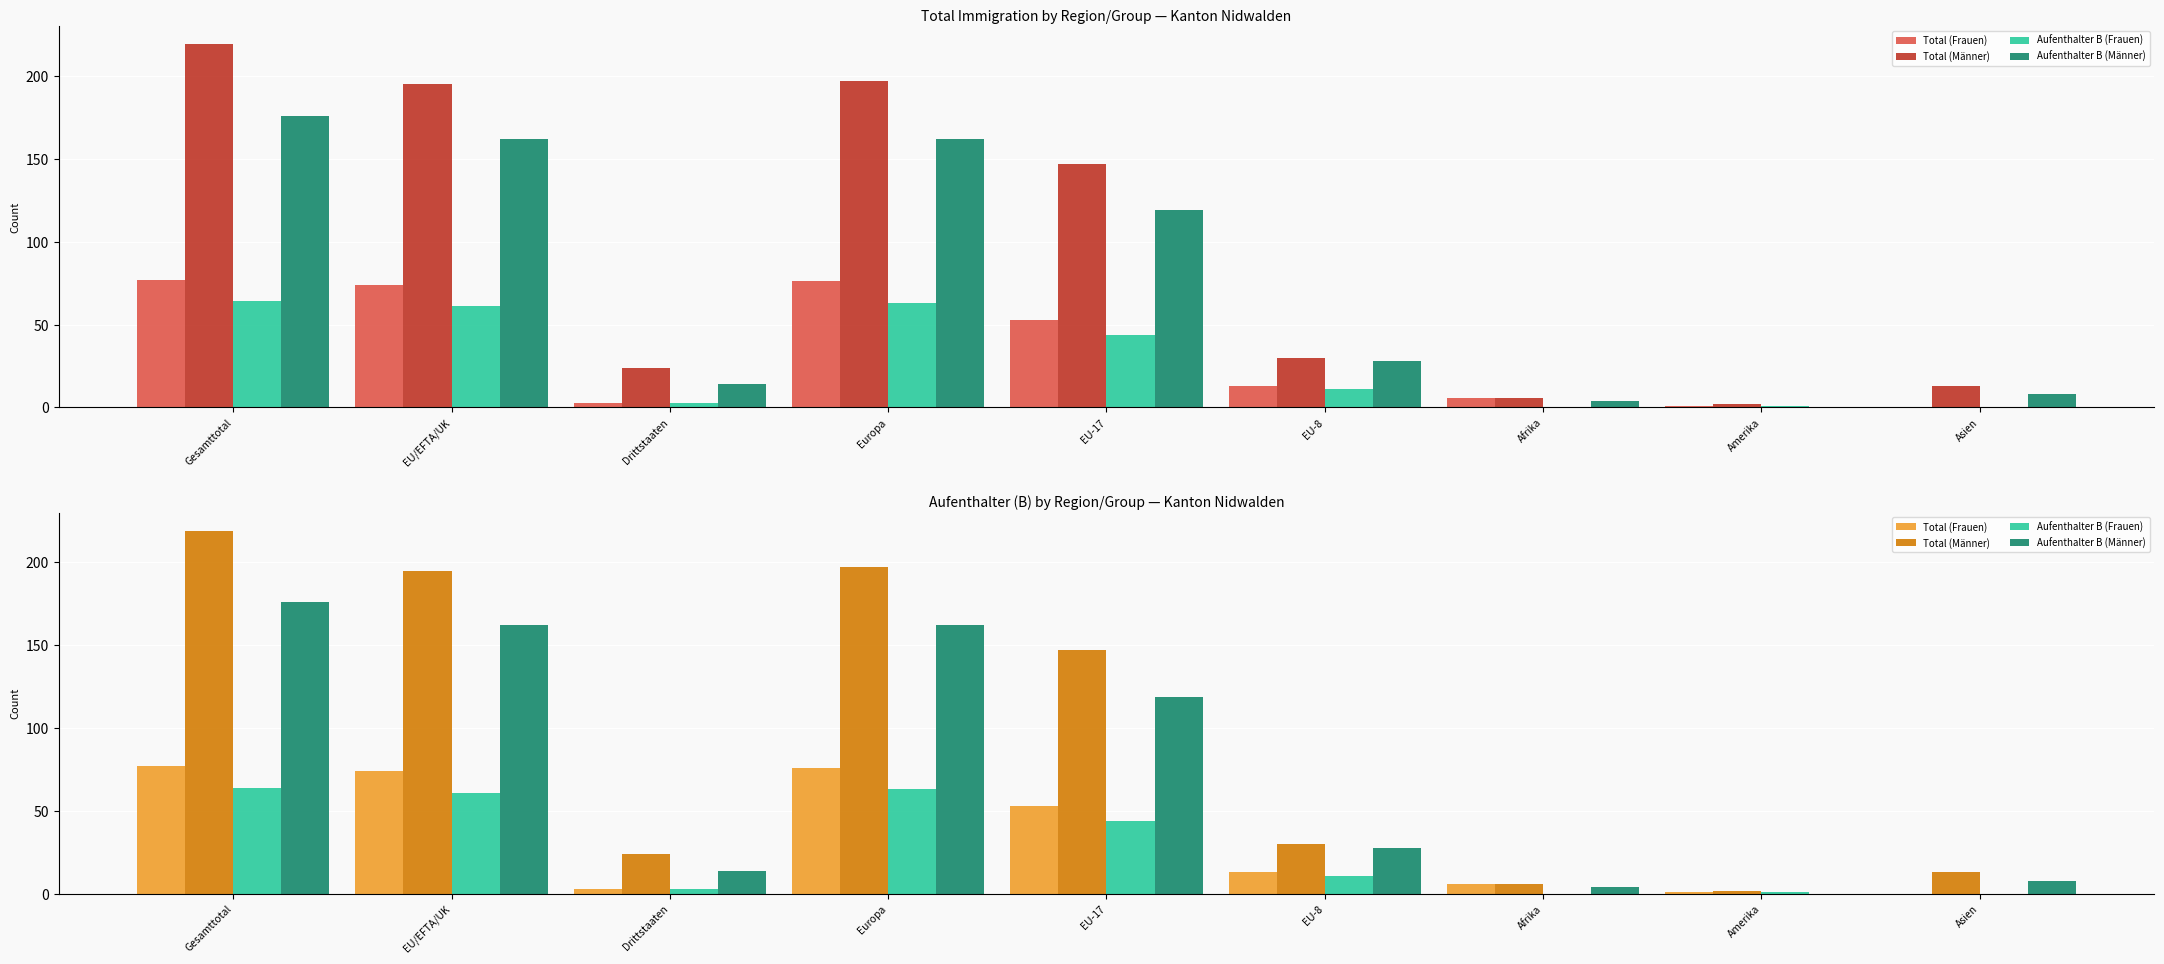

How many bars are there in each group?

4